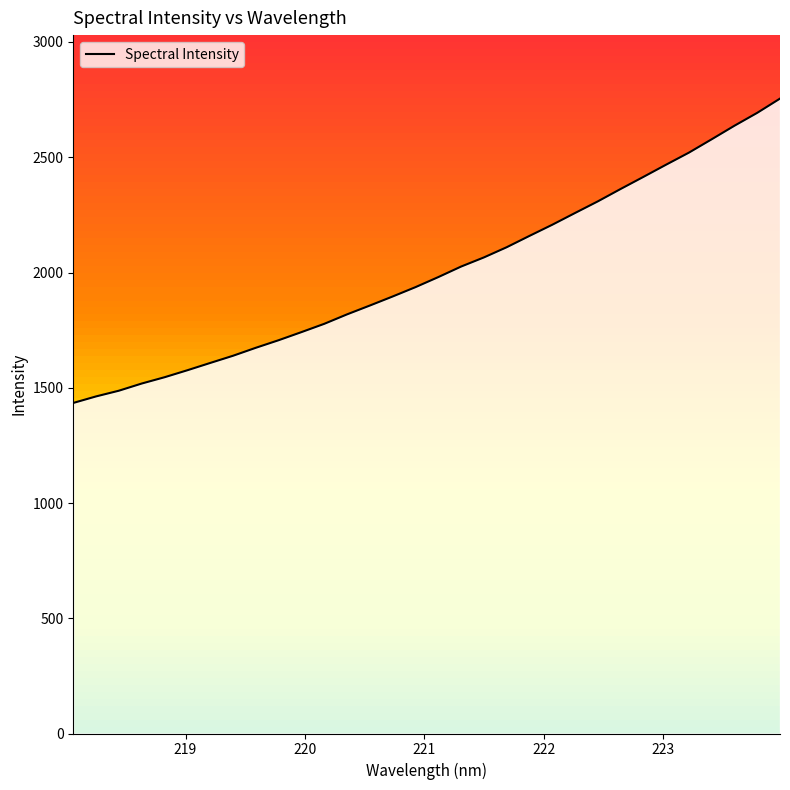

What is the minimum value for Spectral Intensity?

1434.1